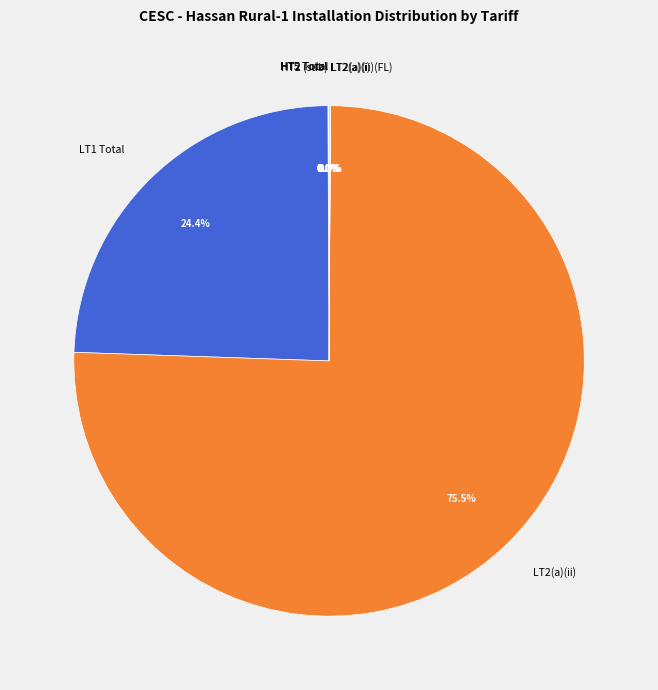

Which category accounts for the majority?

LT2(a)(ii)